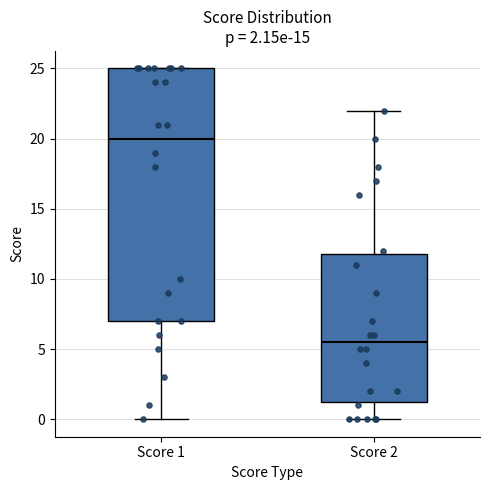

Which box's median line is the lowest?

Score 2